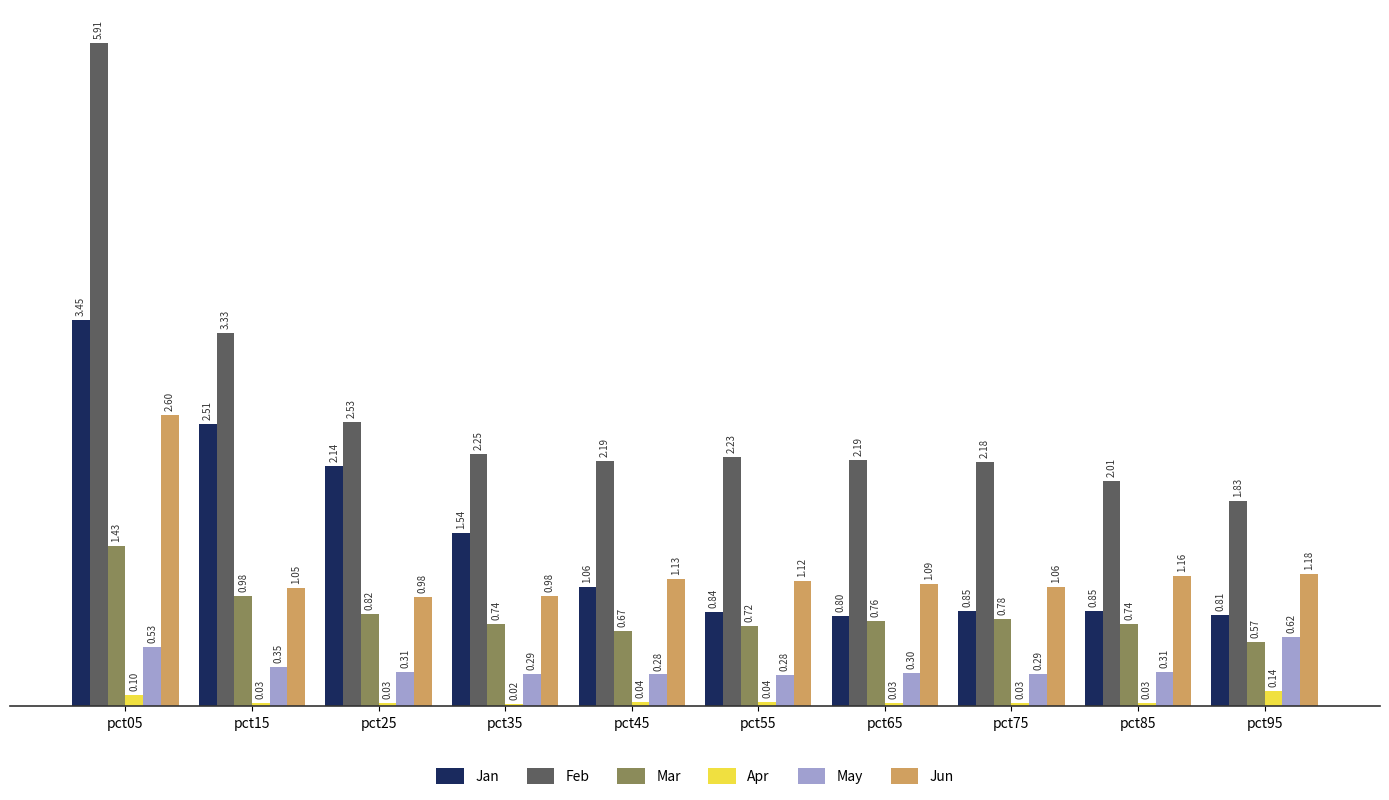

Which series changed the most between pct25 and pct75?

Jan